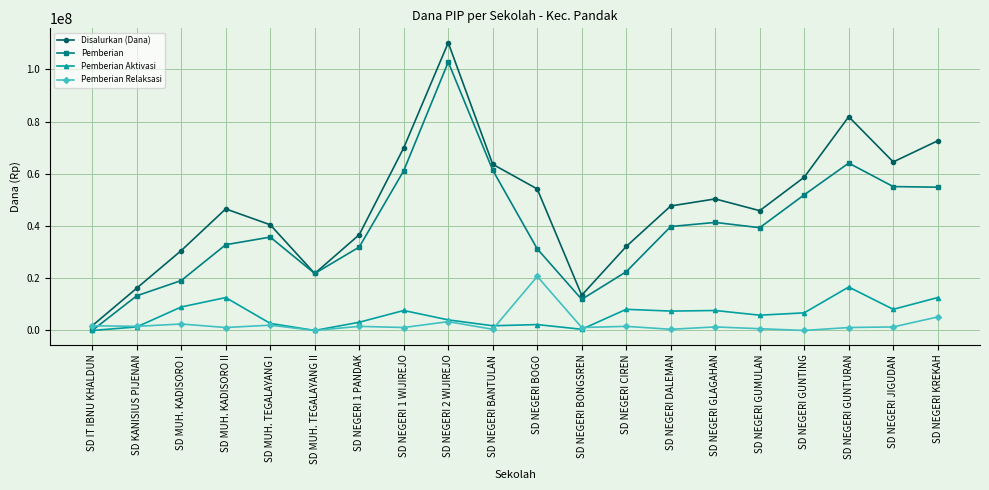

What is the average value of the Pemberian Aktivasi series?

5906250